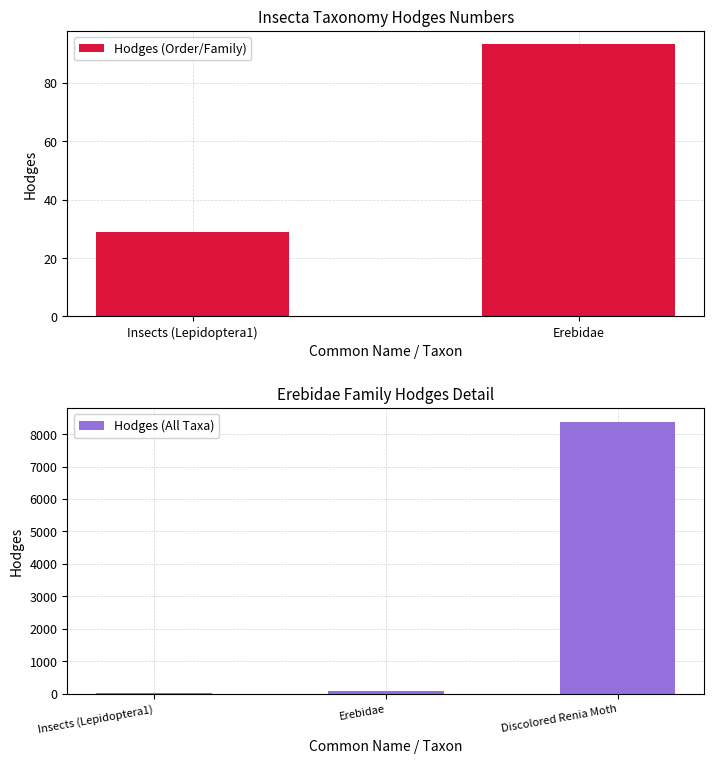

Which category has the highest value across all series?

Discolored Renia Moth